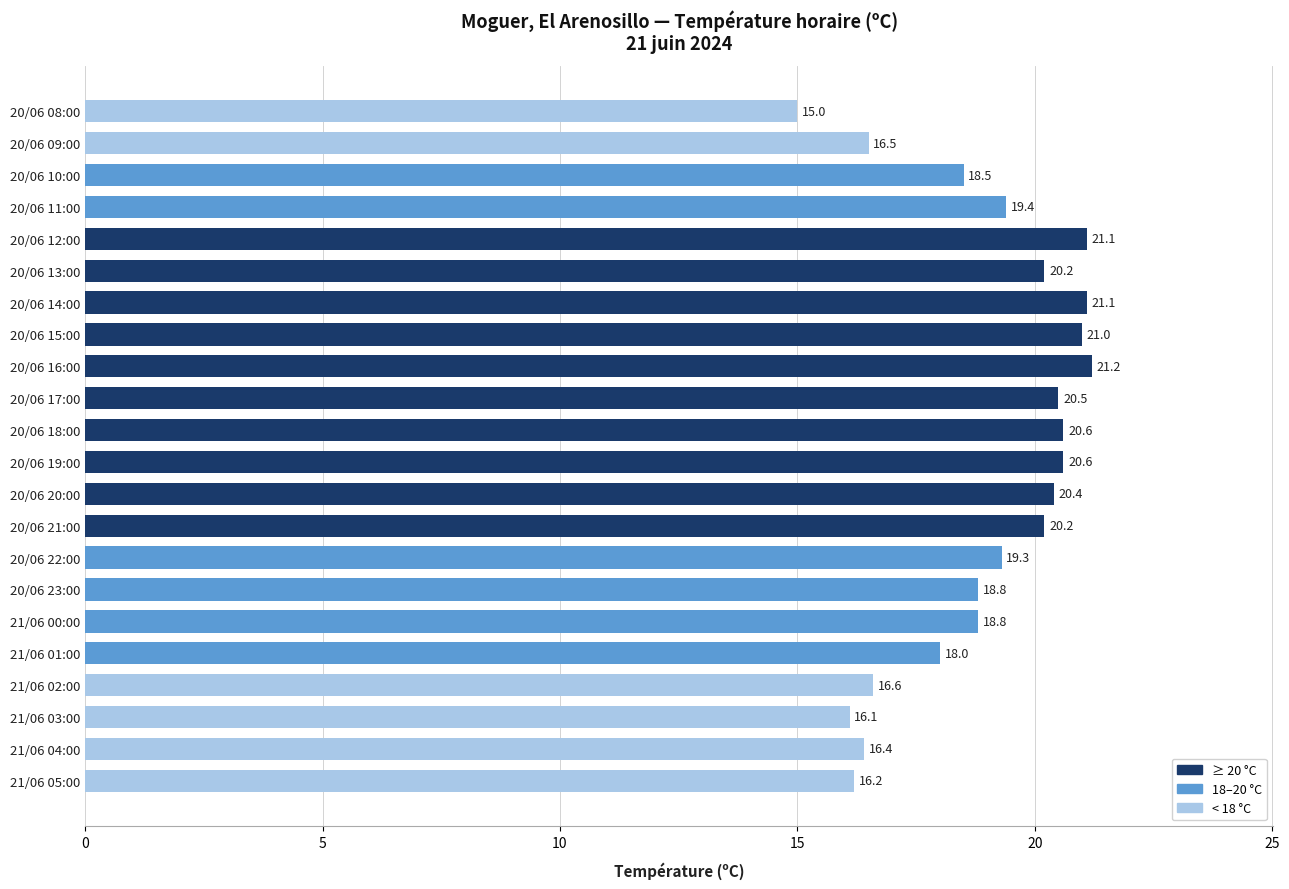

At which category does the chart reach its minimum across all series?

20/06 08:00